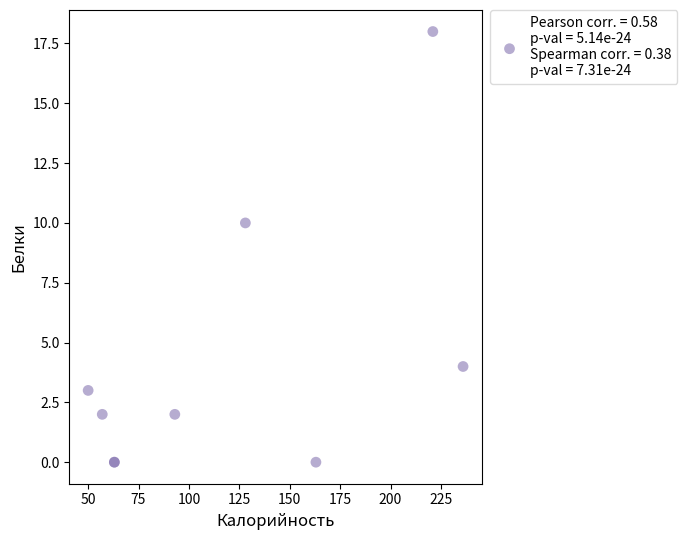

What Y value in the scatter plot is closest to 9?

10